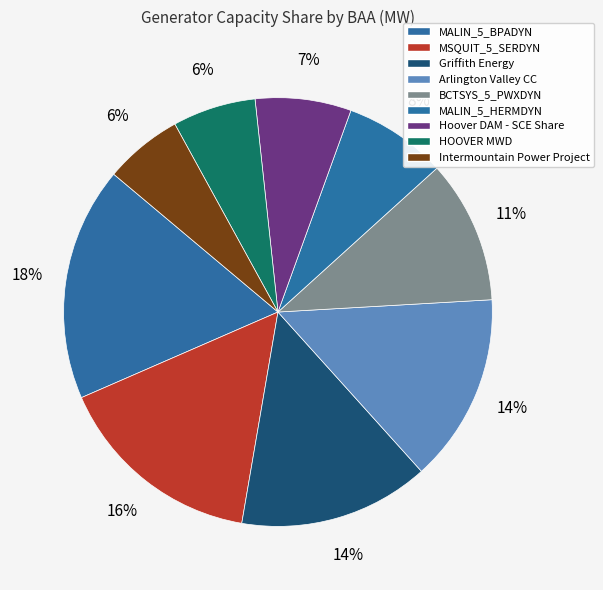

How many segments does this pie chart have?

9